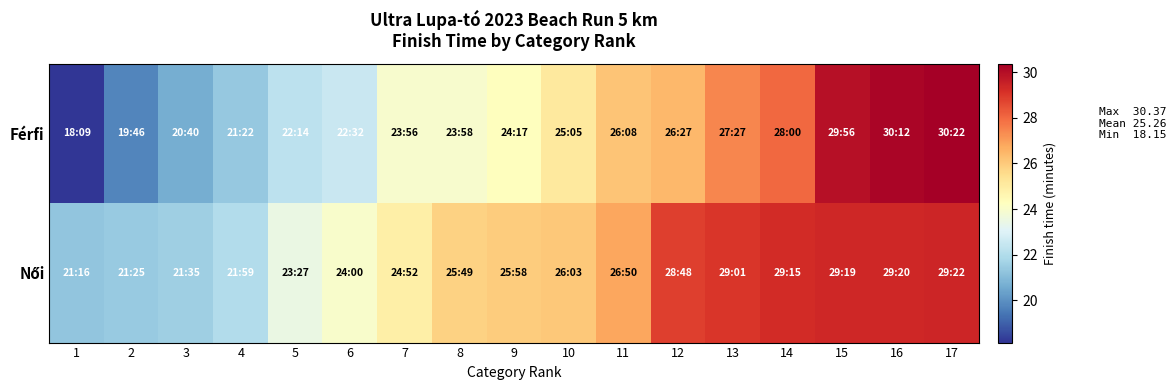

Which label corresponds to the largest value in the chart?

17